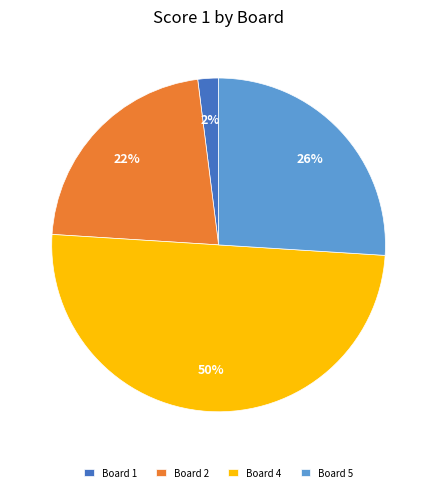

Does Board 5 represent more than half of the total?

No